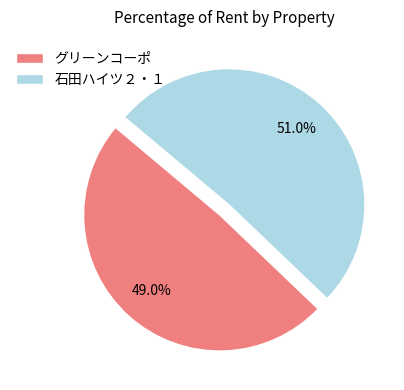

To the nearest percent, what is the average slice percentage?

50%